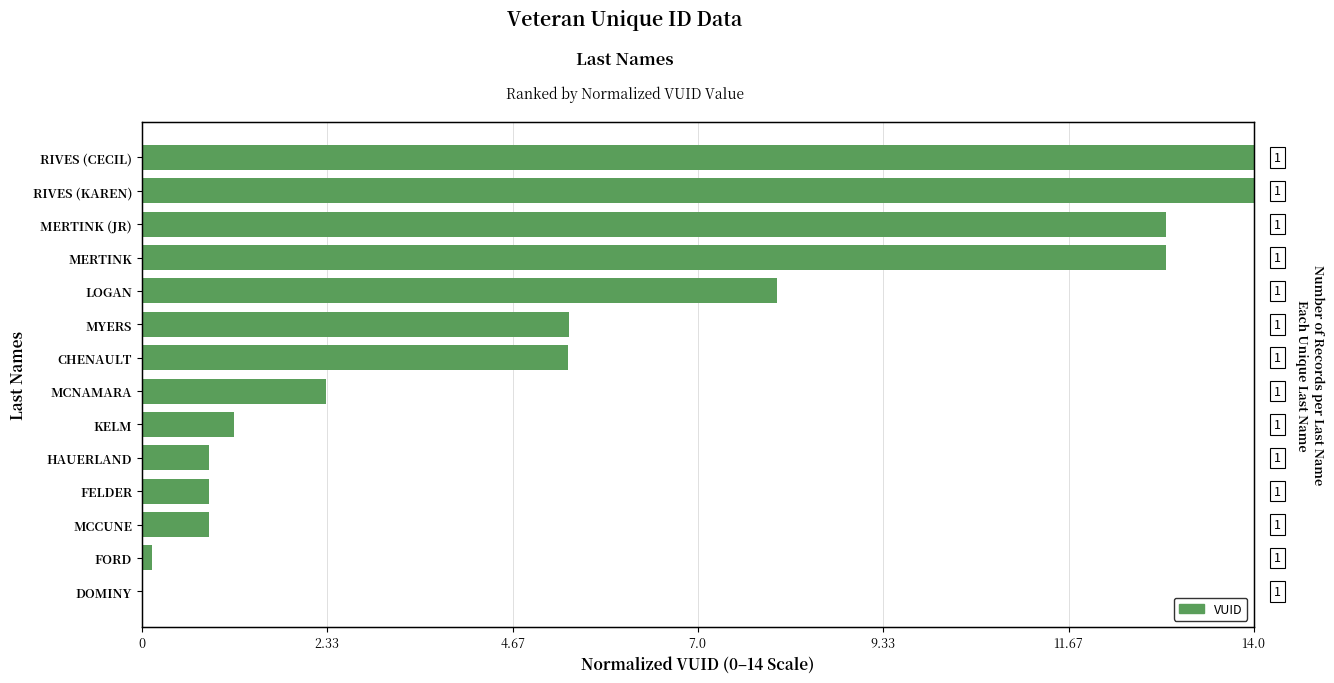

Between RIVES (CECIL) and MERTINK (JR), which is larger?

RIVES (CECIL)